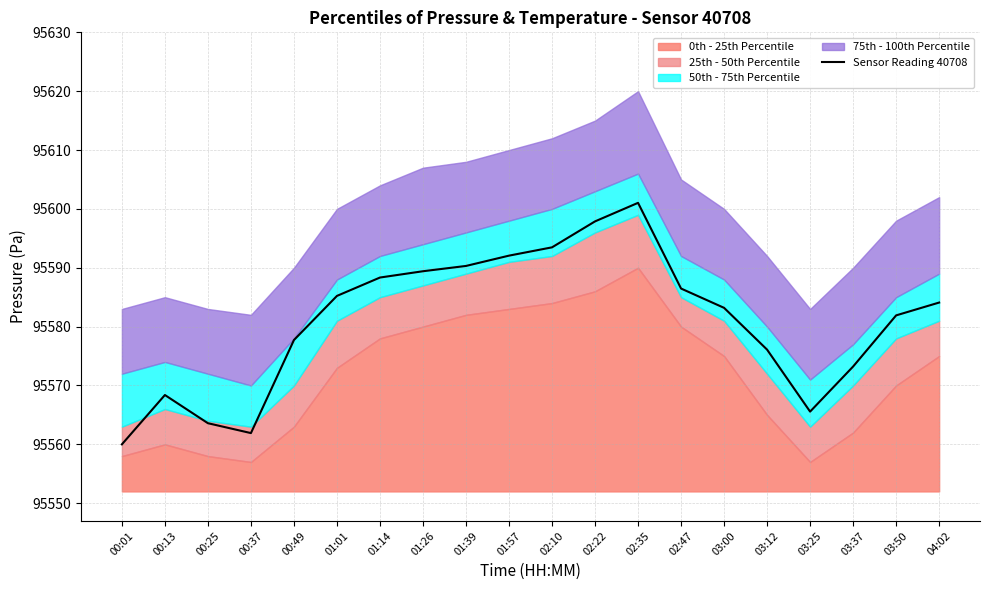

The chart shows a value of 95585.2 at 01:01. True or false?

True